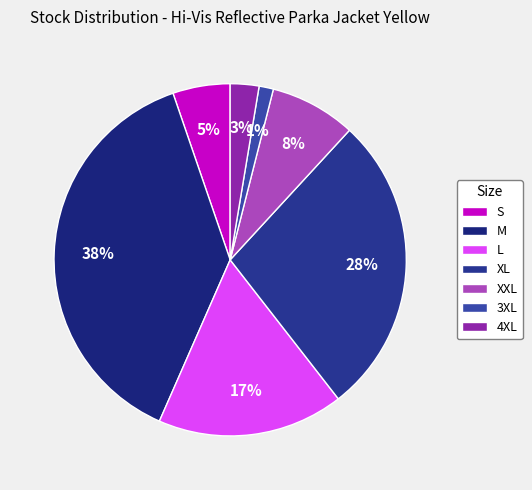

Rank the categories by value from lowest to highest.

3XL, 4XL, S, XXL, L, XL, M